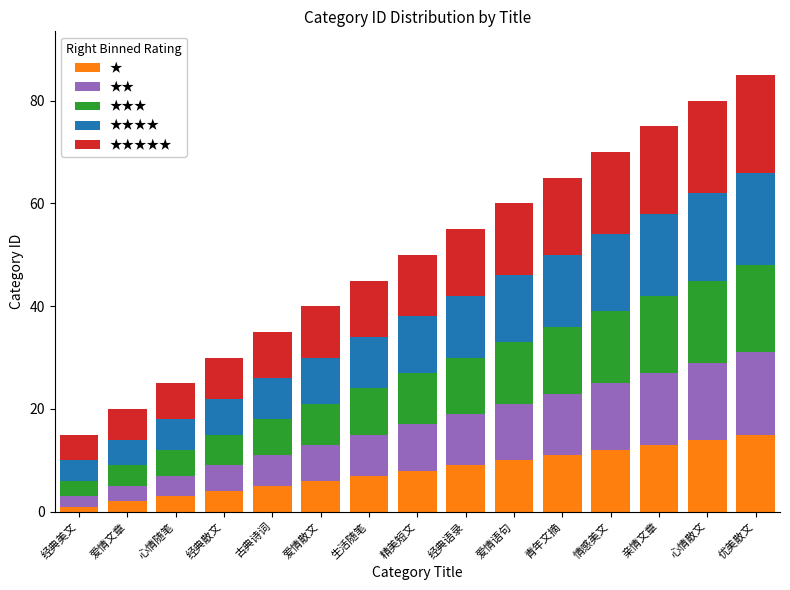

What is the difference between the second highest and second lowest values in the ★ series?

12